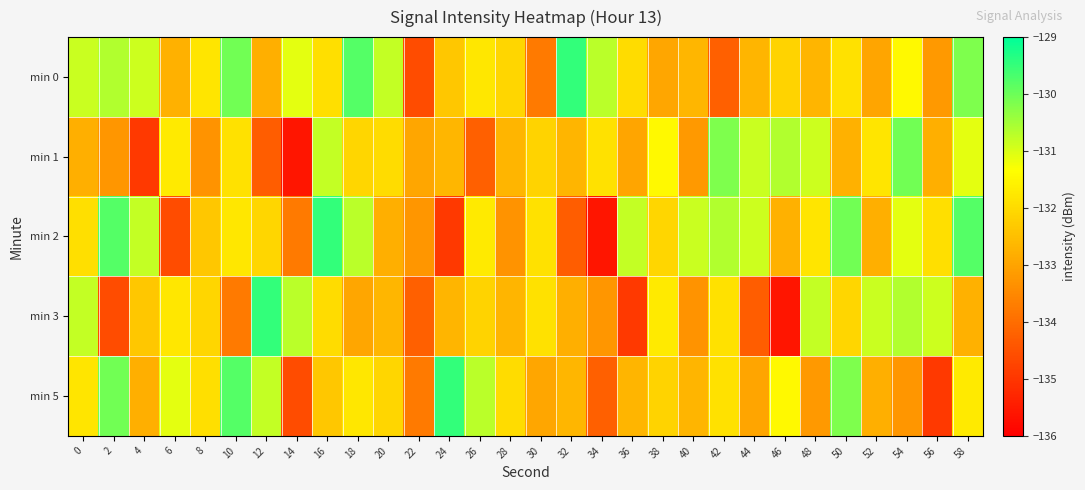

What is the minimum value shown in the chart?

-135.6